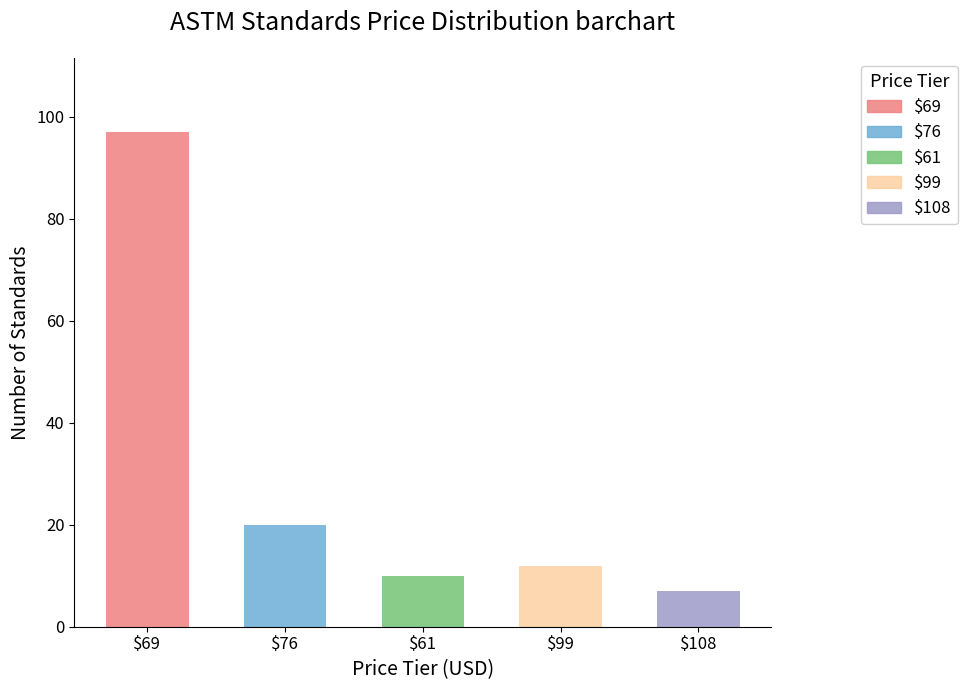

How many Price (PDF) values are between 69 and 99?

3